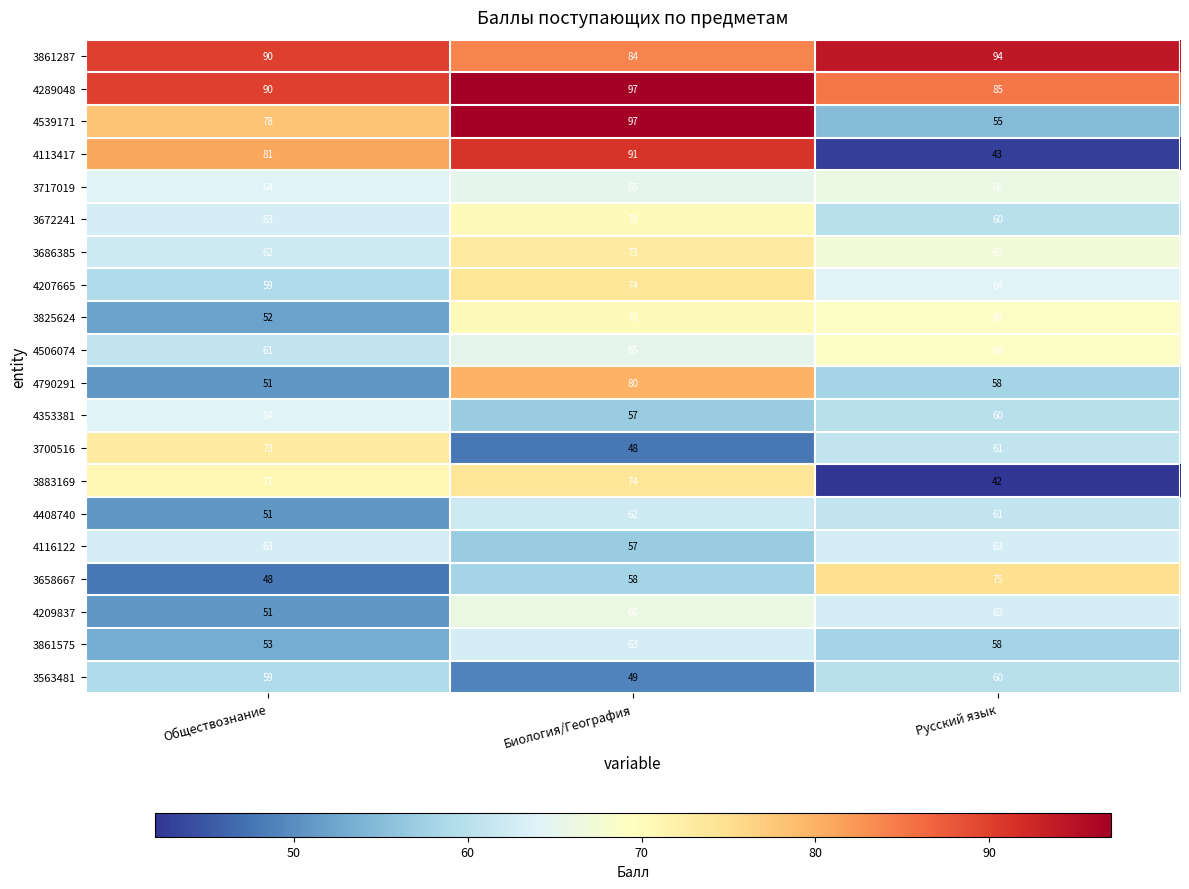

What is the sum of all 4790291 values?

189